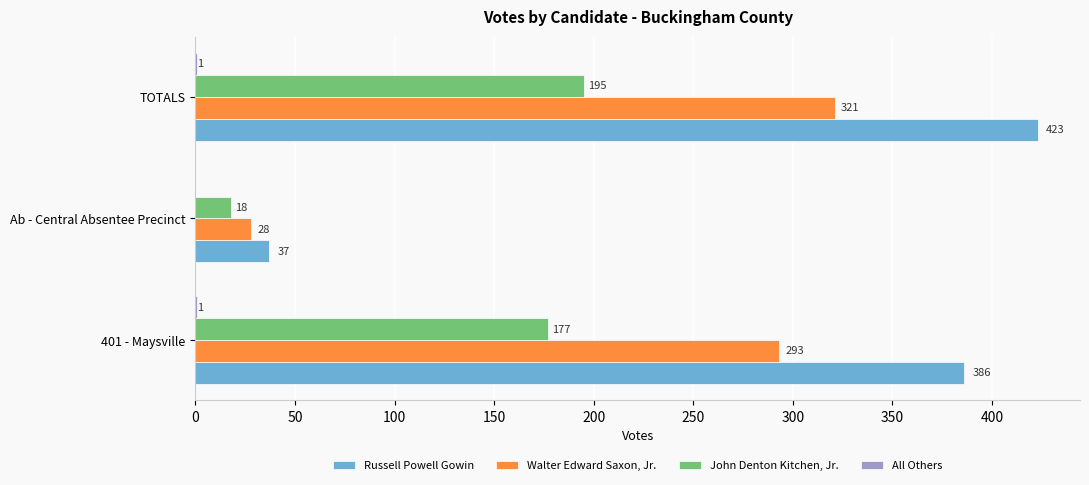

The Russell Powell Gowin series shows 386 at 401 - Maysville. True or false?

True